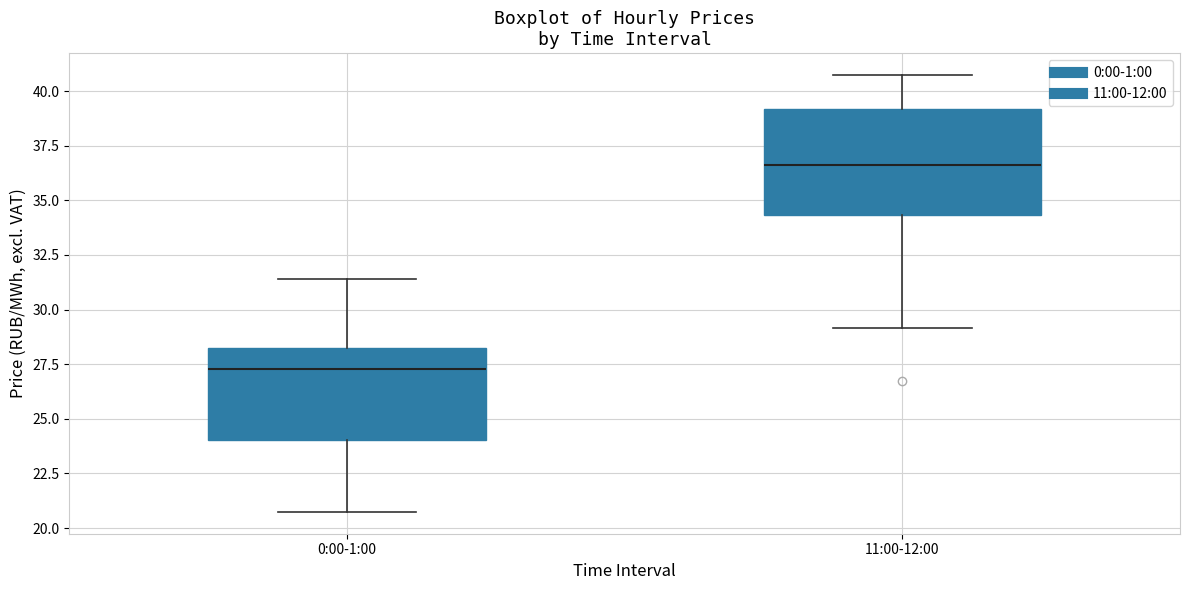

Reading left to right, read every box against the y-axis: the position of its median line, the range the box covers, and the ends of its whiskers. The values are not printed on the chart, so give them approximately, as read against the axis.

0:00-1:00: median 27.5, box 24.0 to 28.5, whiskers 20.5 to 31.5
11:00-12:00: median 36.5, box 34.5 to 39.0, whiskers 29.0 to 40.5